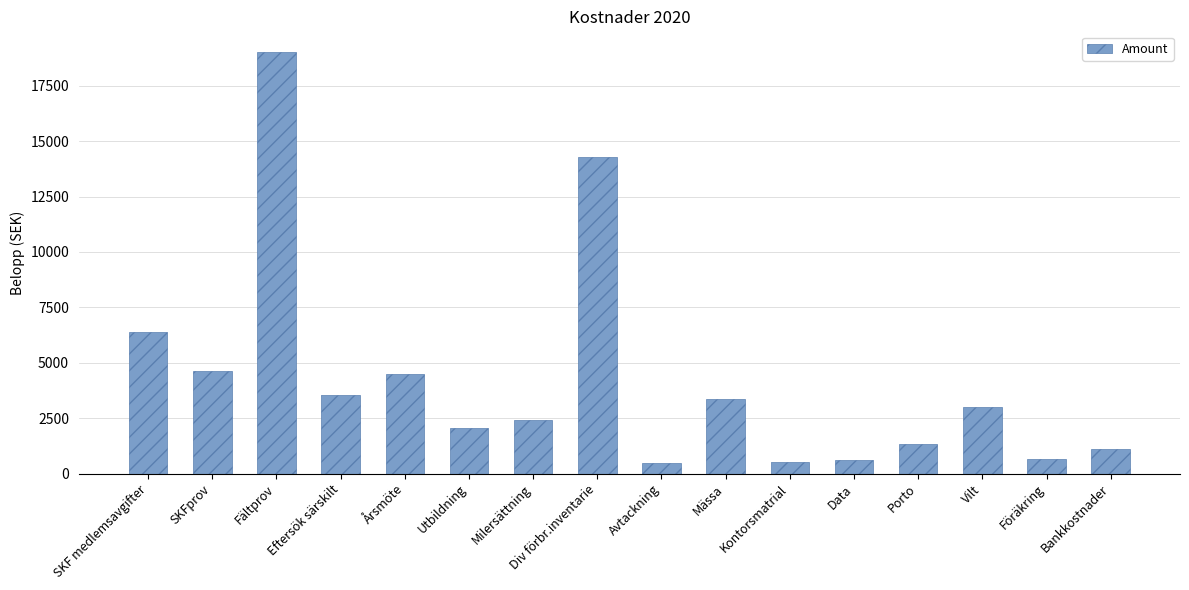

What is the change in value from Årsmöte to Kontorsmatrial?

-3941